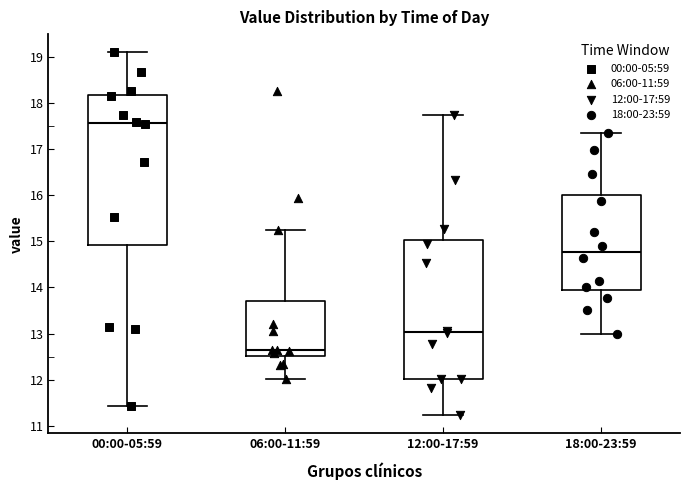

Where does the lower whisker of the box for 06:00-11:59 end on the y-axis? The values are not printed on the chart, so give them approximately, as read against the axis.

12.0